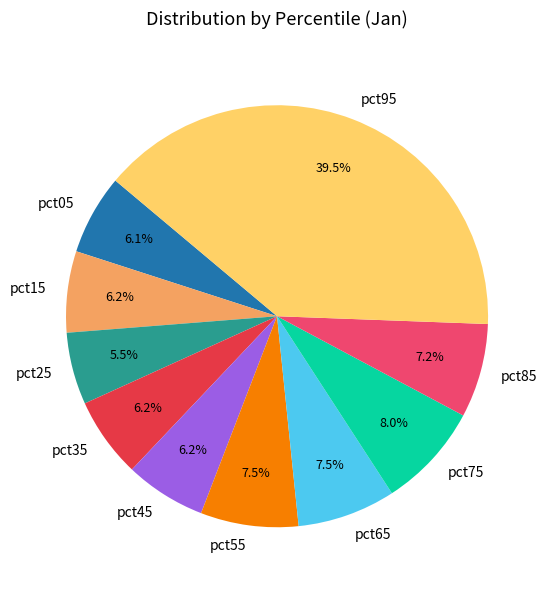

To the nearest percent, what is the combined percentage of pct95 and pct55?

47%